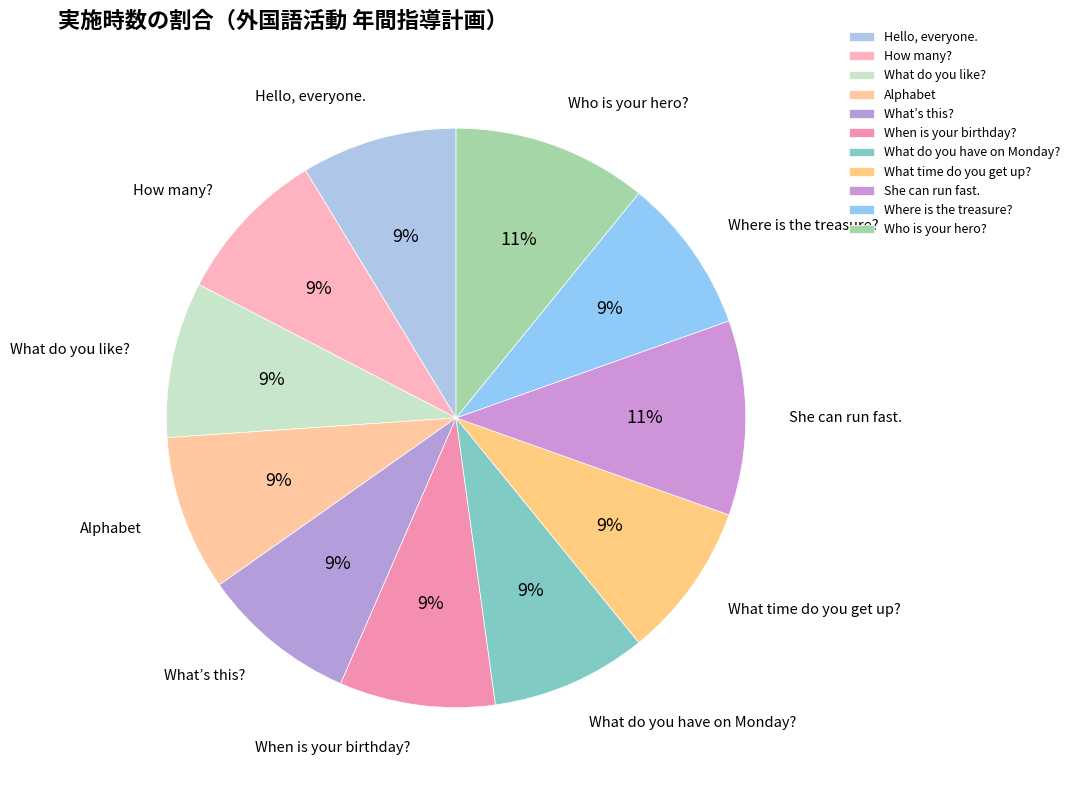

The Where is the treasure? slice represents 9% of the pie. True or false?

True